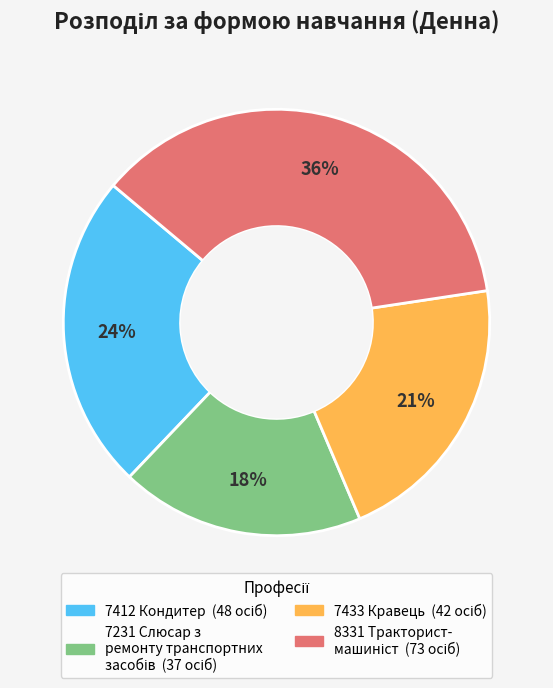

To the nearest percent, what is the average slice percentage?

25%